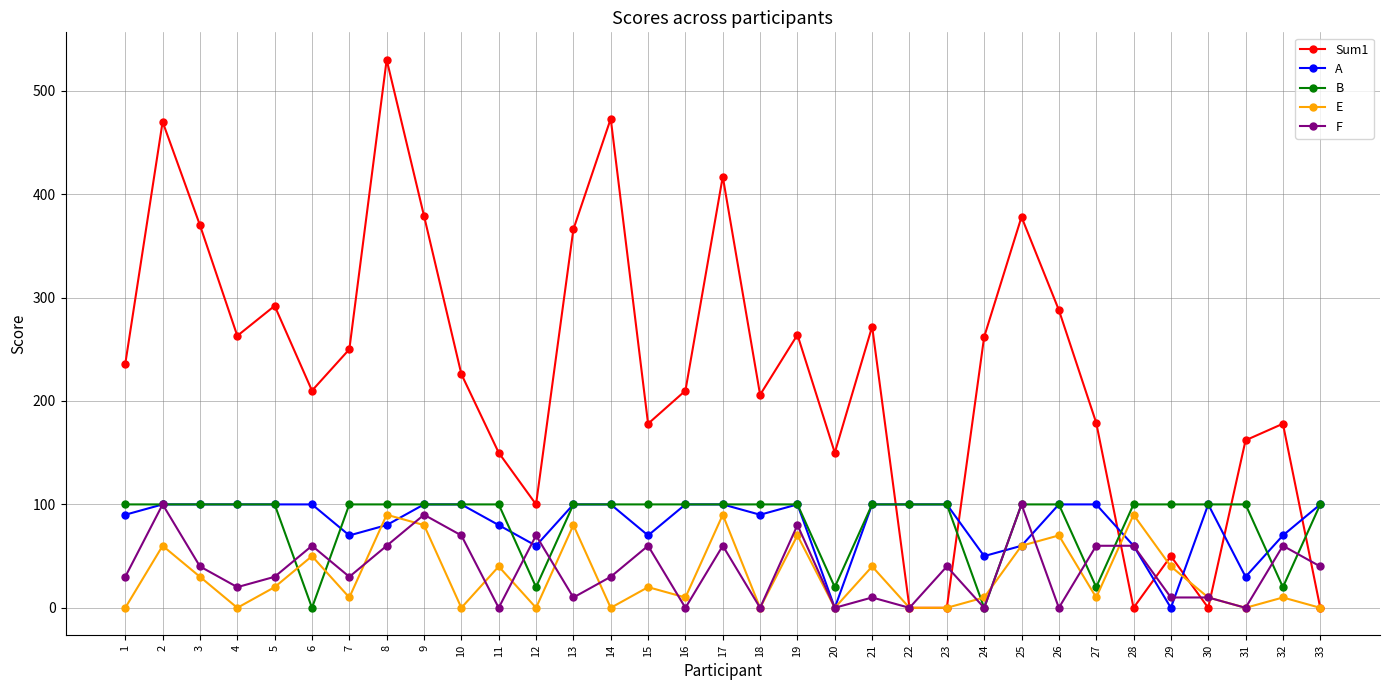

True or false: E has more than 0 points higher than both neighbors.

True